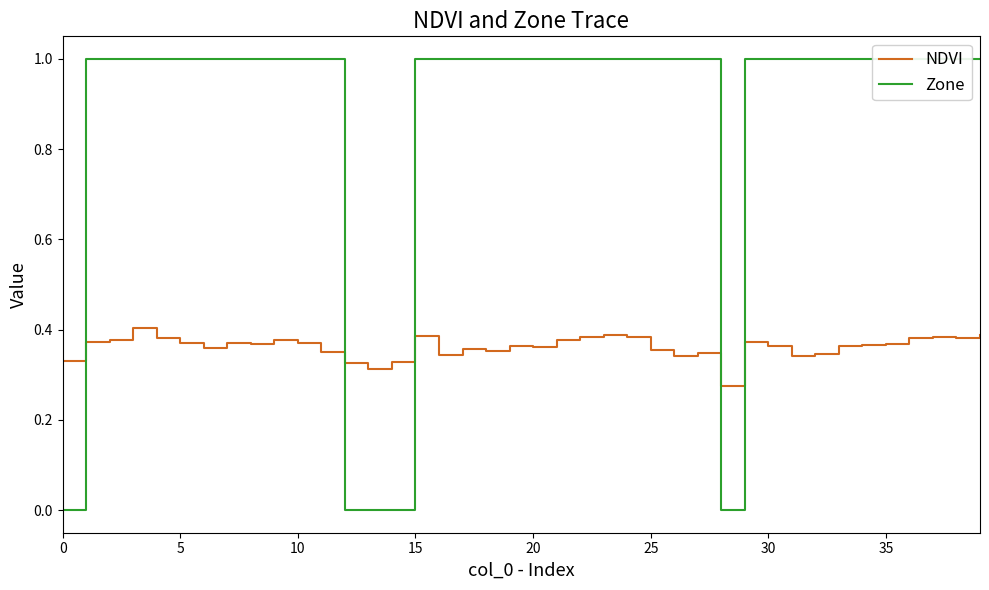

List the series in order of their overall mean, highest first.

Zone, NDVI